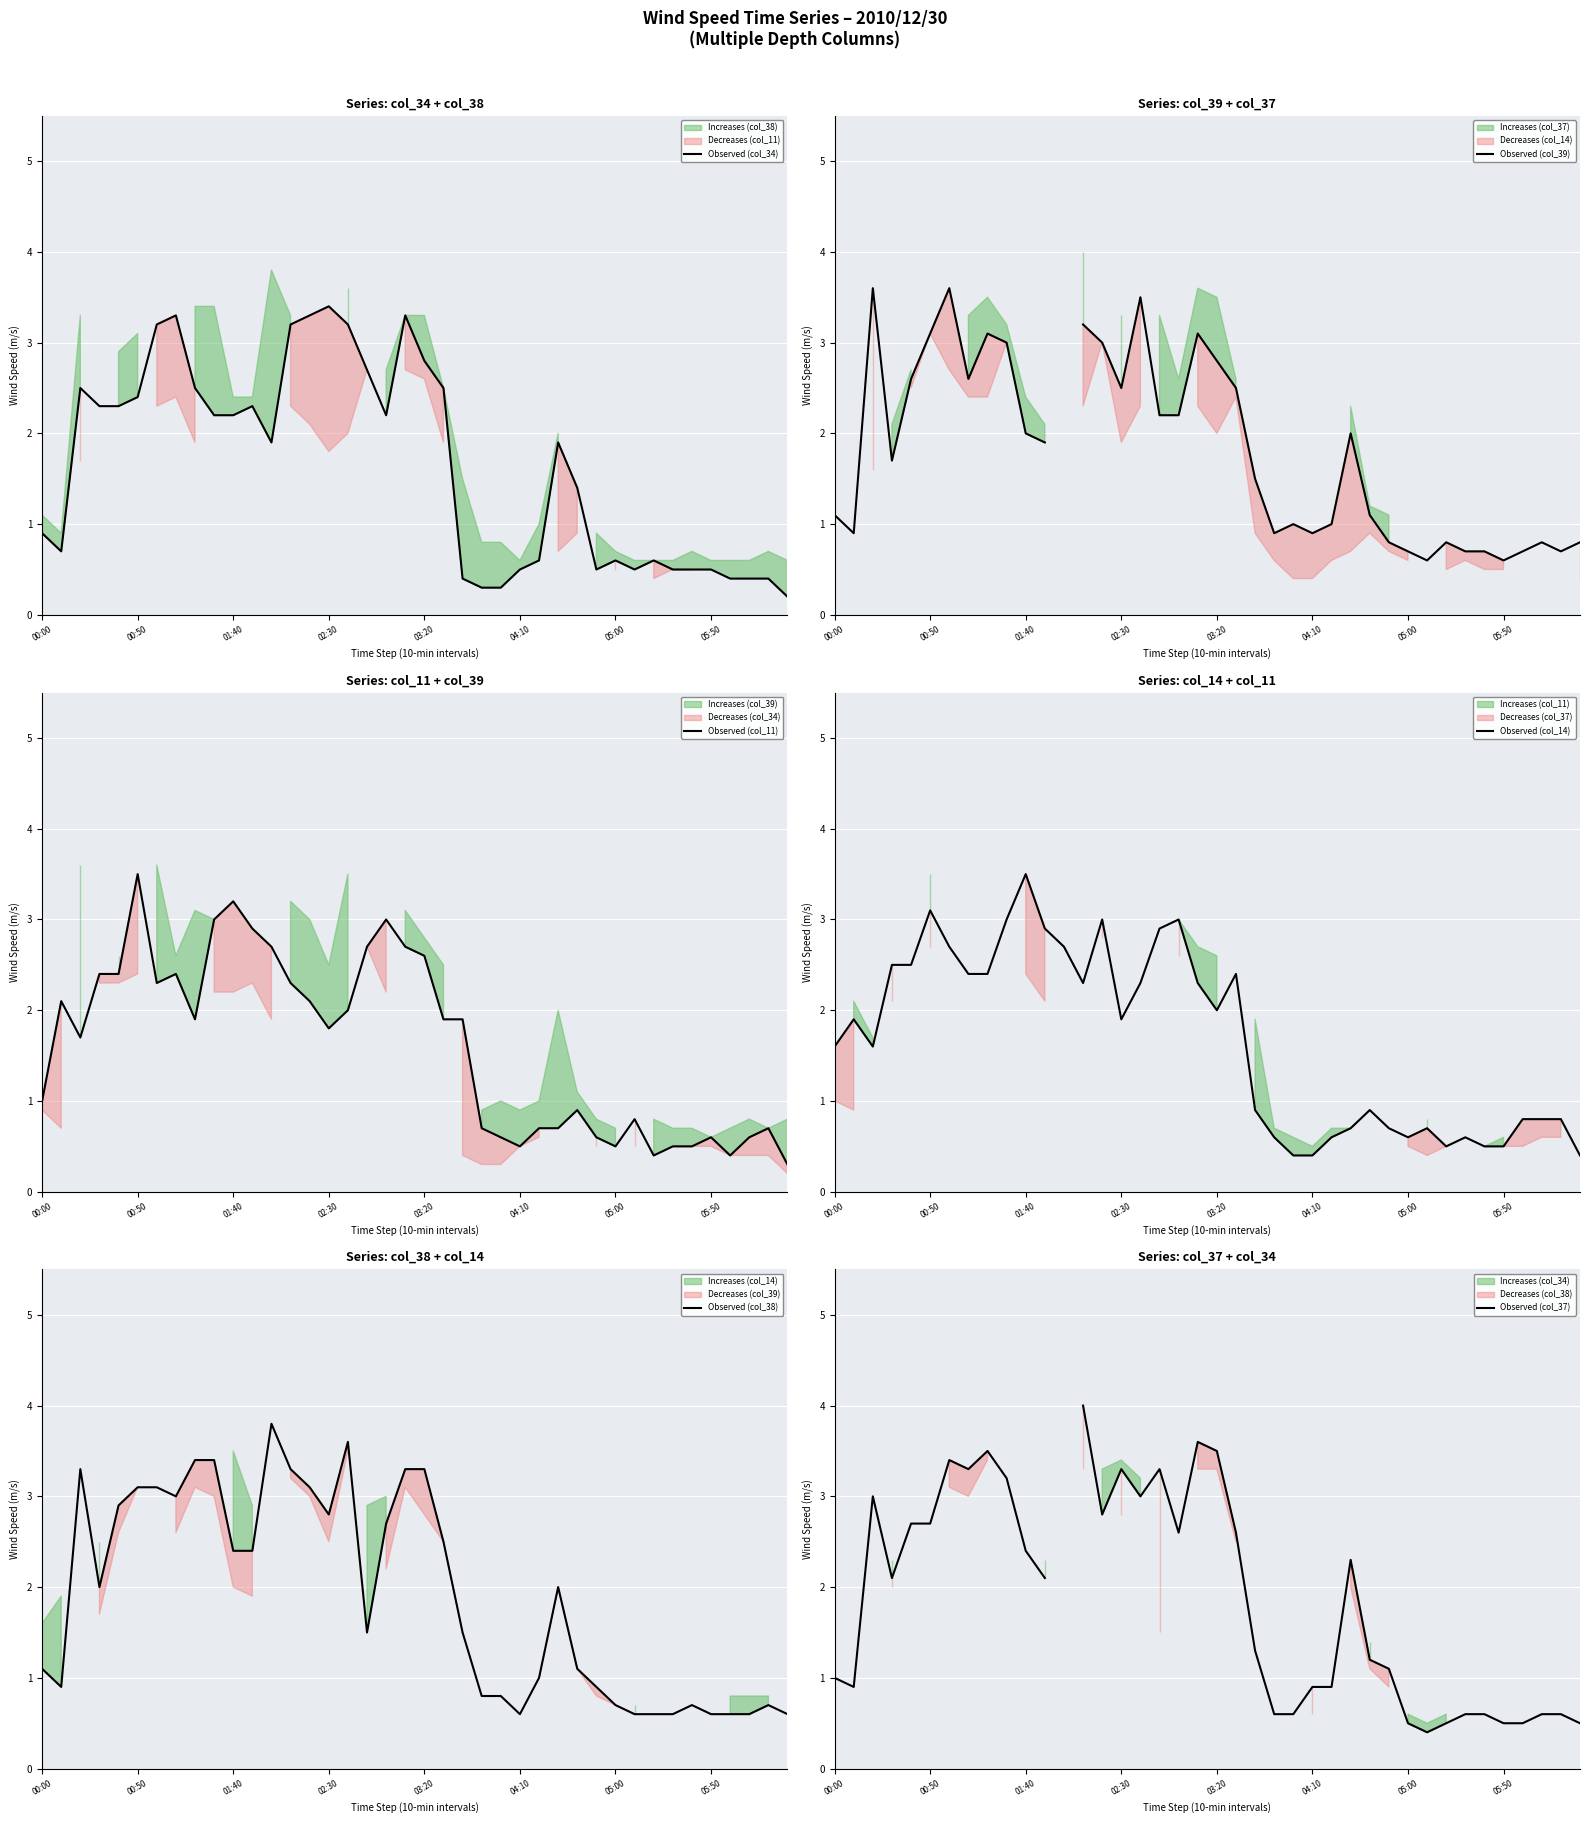

What position from the left is 21?

22